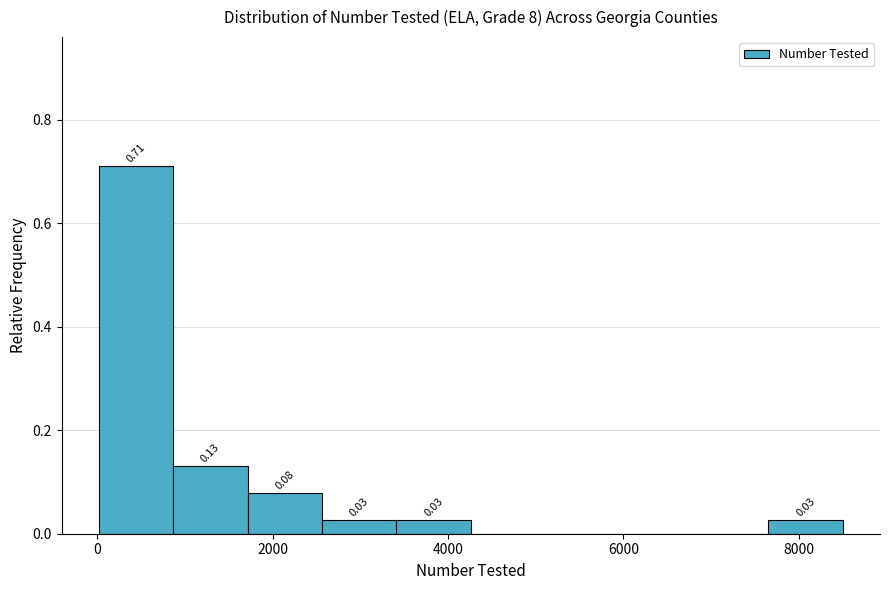

Over which range of the x-axis is the bar tallest?

0 to 800